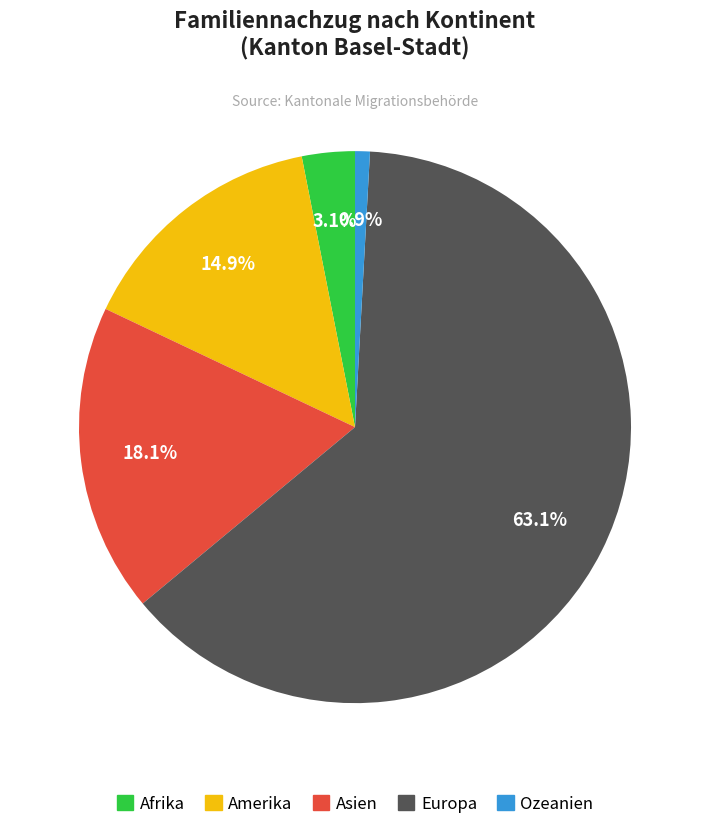

Rank the categories by value from highest to lowest.

Europa, Asien, Amerika, Afrika, Ozeanien